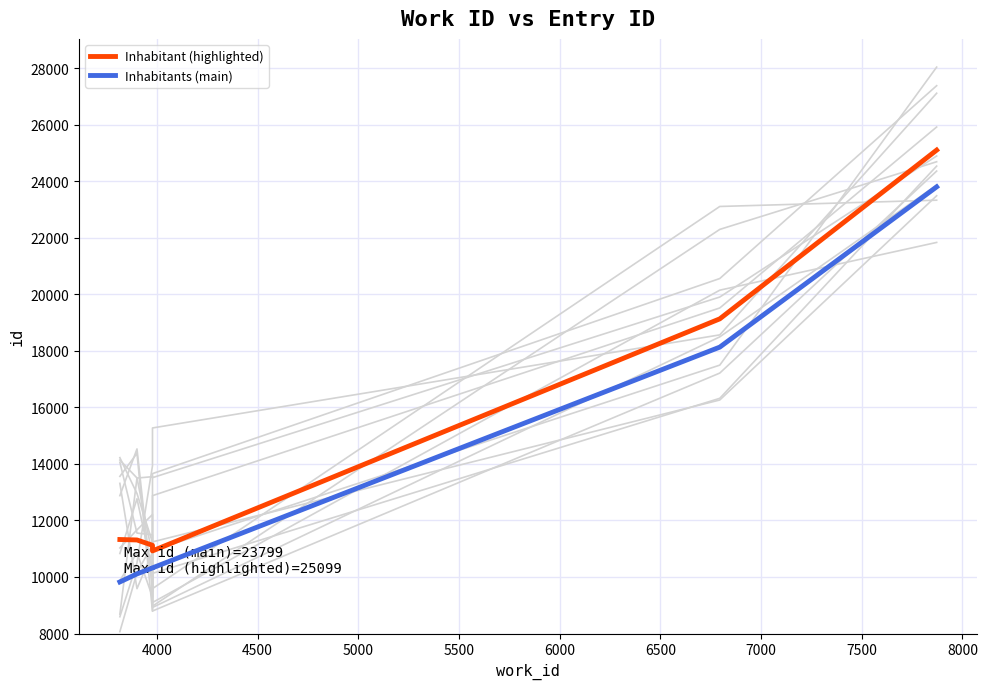

The value of Inhabitants (main) at 4500 is 13911. True or false?

False